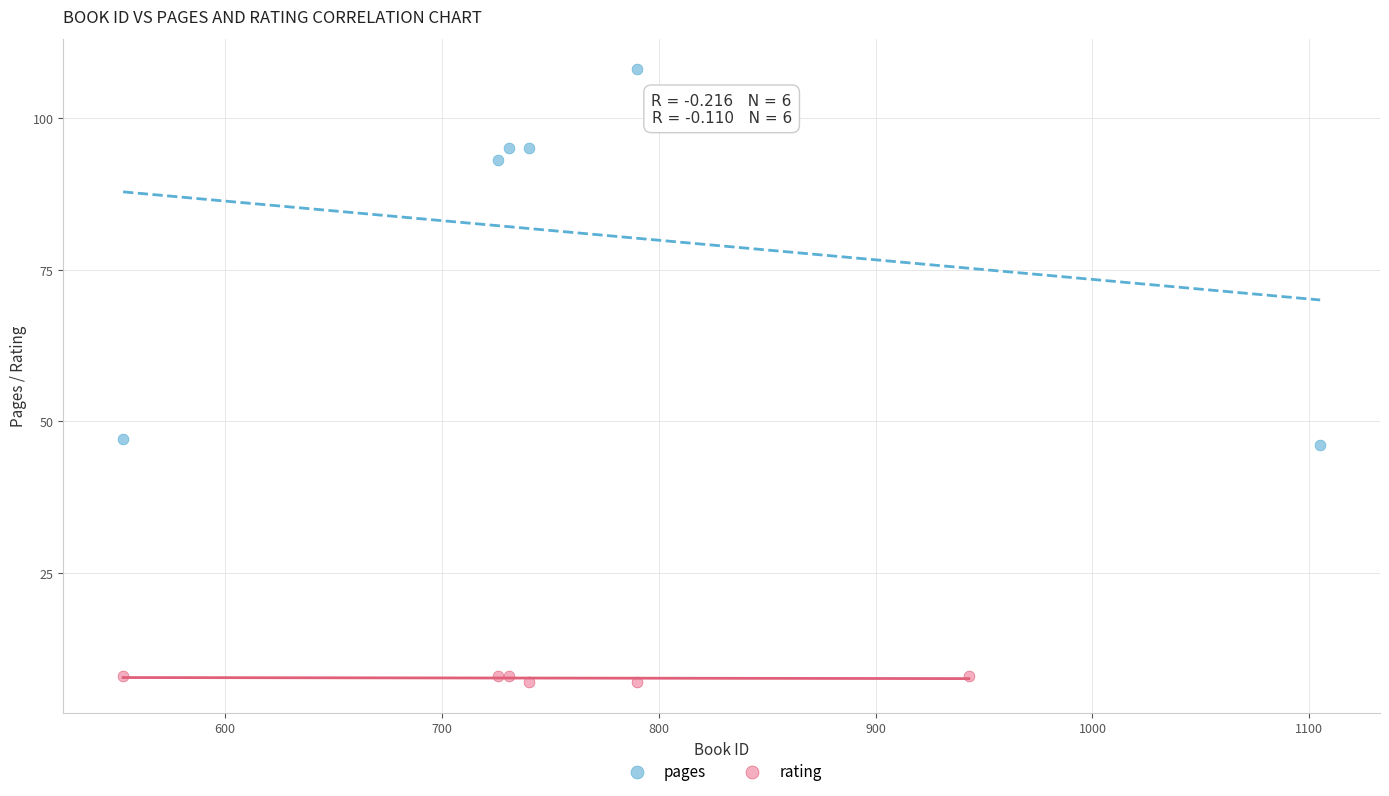

Which series reaches the minimum Y coordinate?

rating